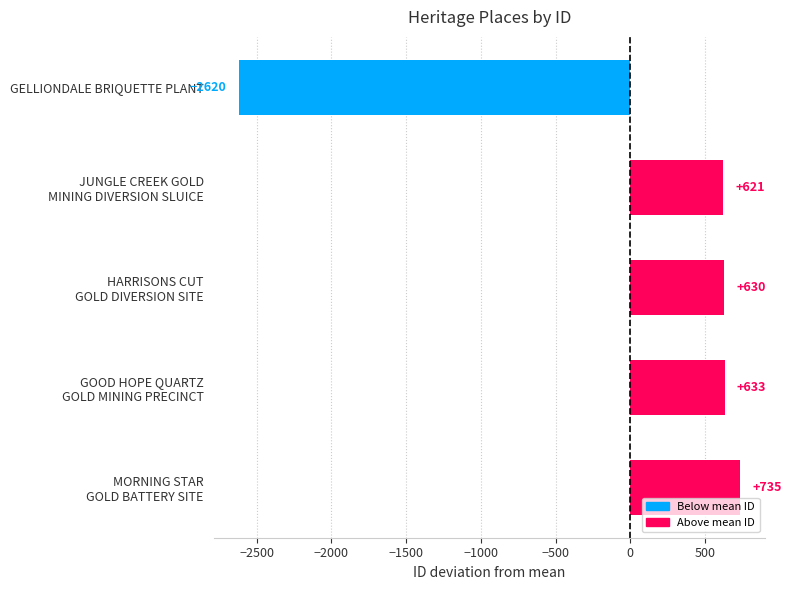

Rank the categories by value from highest to lowest.

MORNING STAR
GOLD BATTERY SITE, GOOD HOPE QUARTZ
GOLD MINING PRECINCT, HARRISONS CUT
GOLD DIVERSION SITE, JUNGLE CREEK GOLD
MINING DIVERSION SLUICE, GELLIONDALE BRIQUETTE PLANT